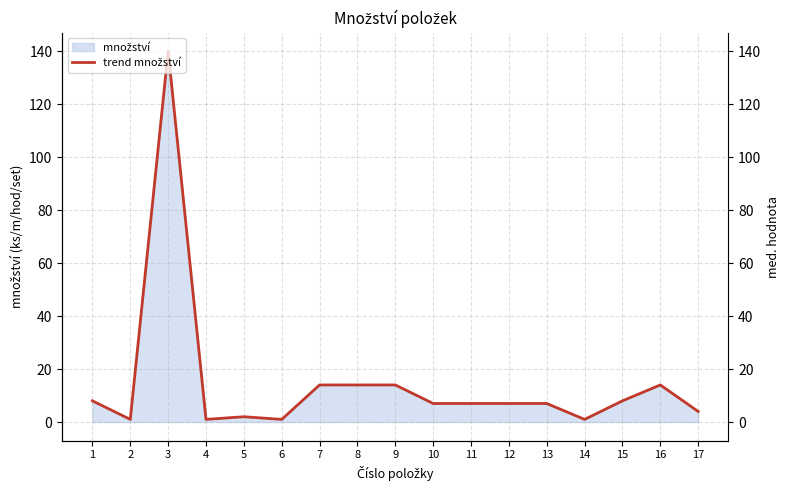

True or false: the data shows 1 at 4.

True